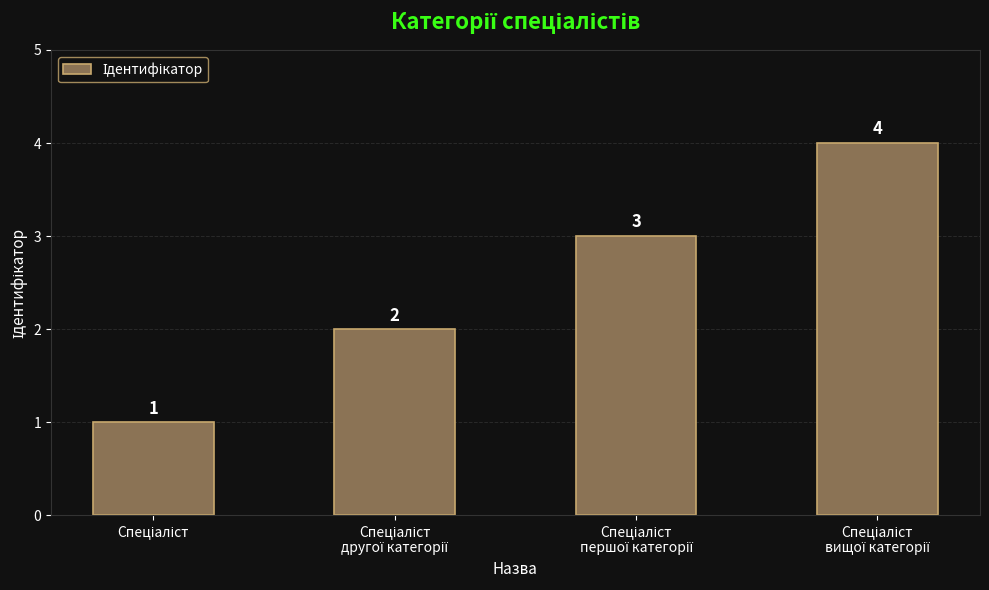

What is the difference between the maximum and minimum values?

3